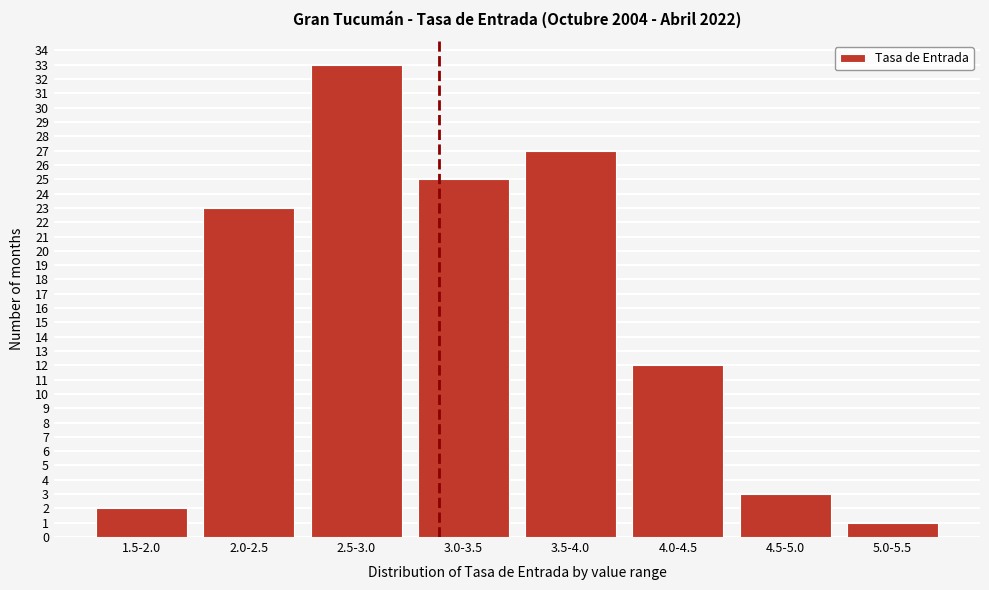

Reading left to right, what are all the values shown in this chart?

1.5-2.0=2	2.0-2.5=23	2.5-3.0=33	3.0-3.5=25	3.5-4.0=27	4.0-4.5=12	4.5-5.0=3	5.0-5.5=1